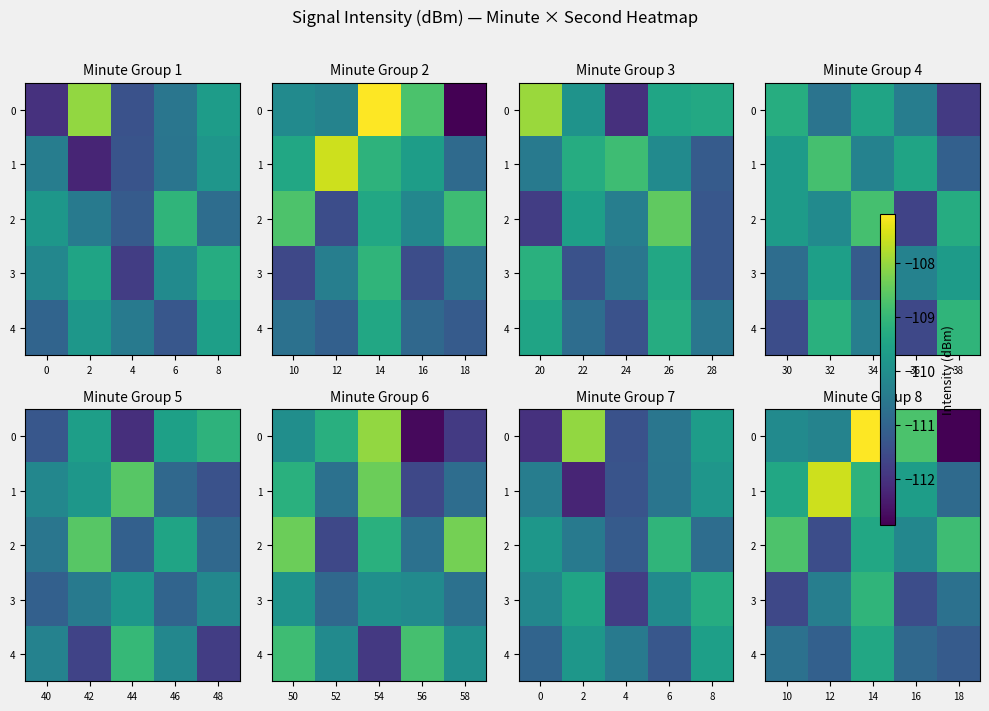

What is the difference between the second highest and second lowest values in the 3 series?

1.1